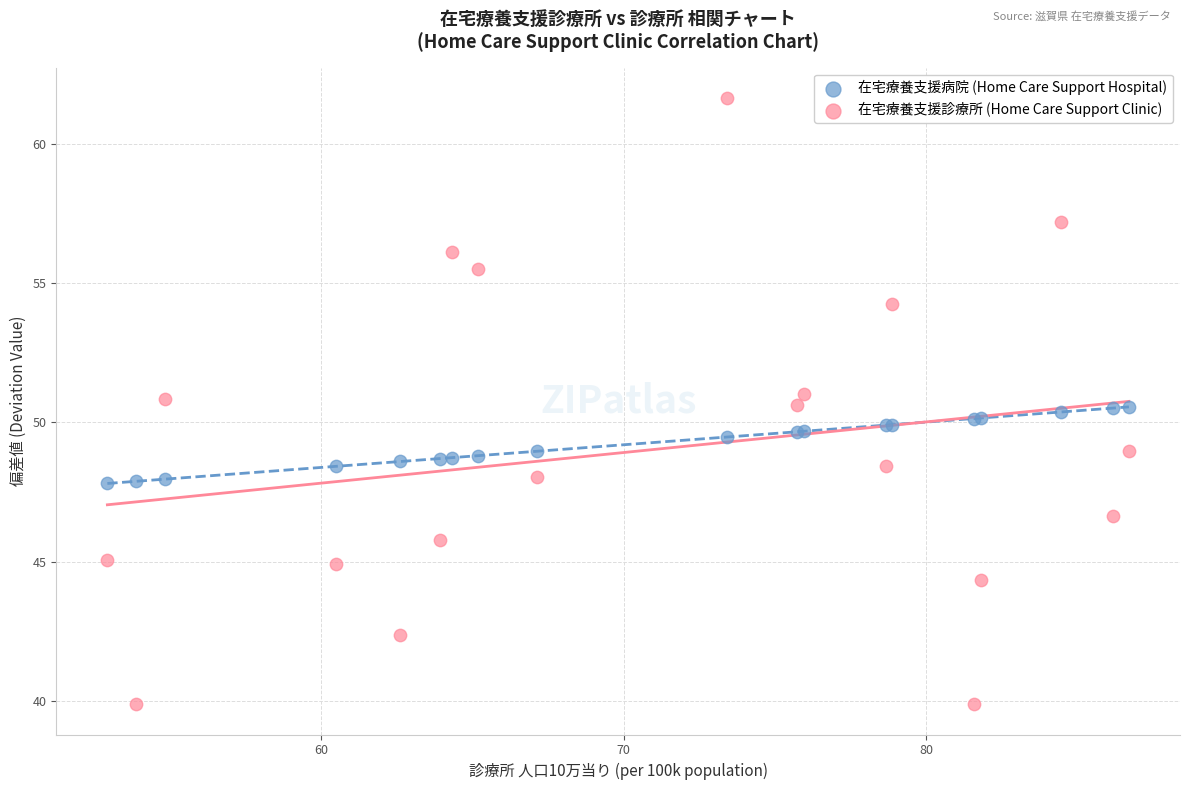

Which series has the widest spread of Y values?

在宅療養支援診療所 (Home Care Support Clinic)